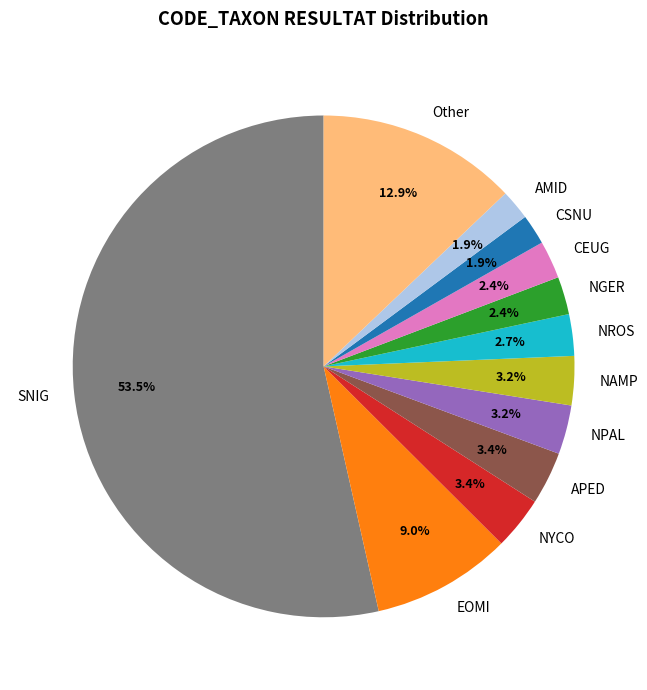

Do EOMI and NPAL together represent more than half of the pie?

No